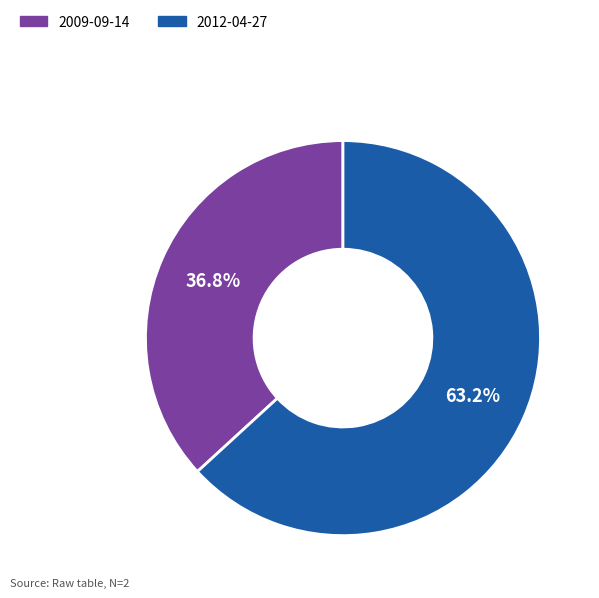

Which slice is the smallest?

2009-09-14